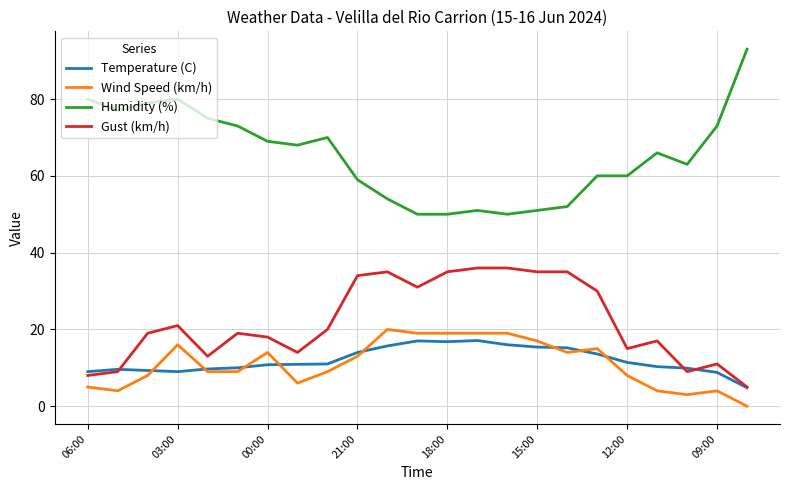

Which series has the widest spread of values?

Humidity (%)